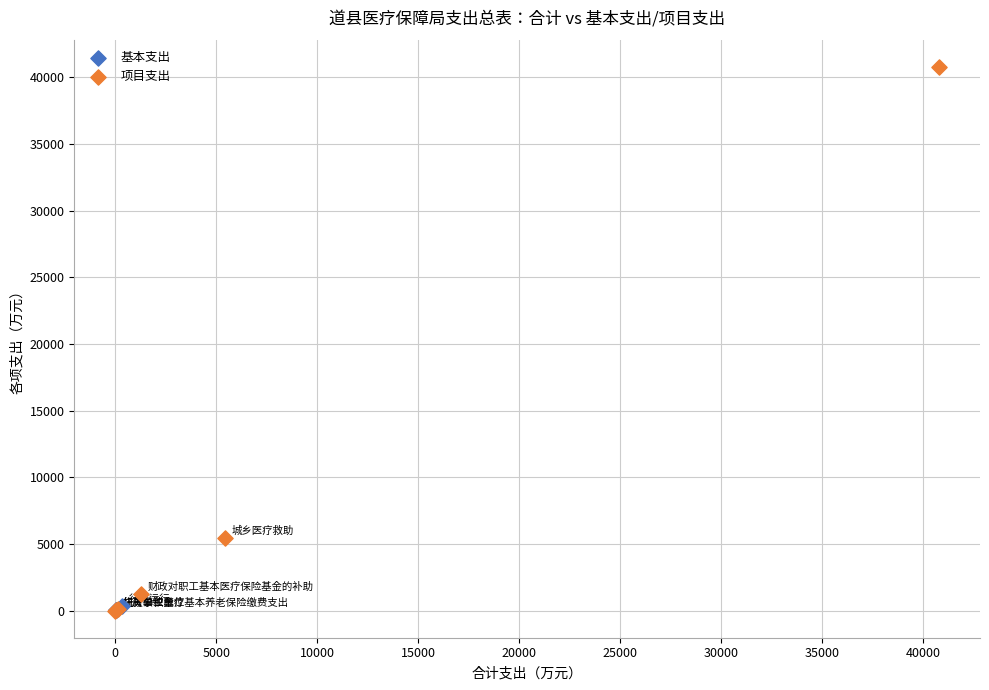

Which series has the widest spread of Y values?

项目支出